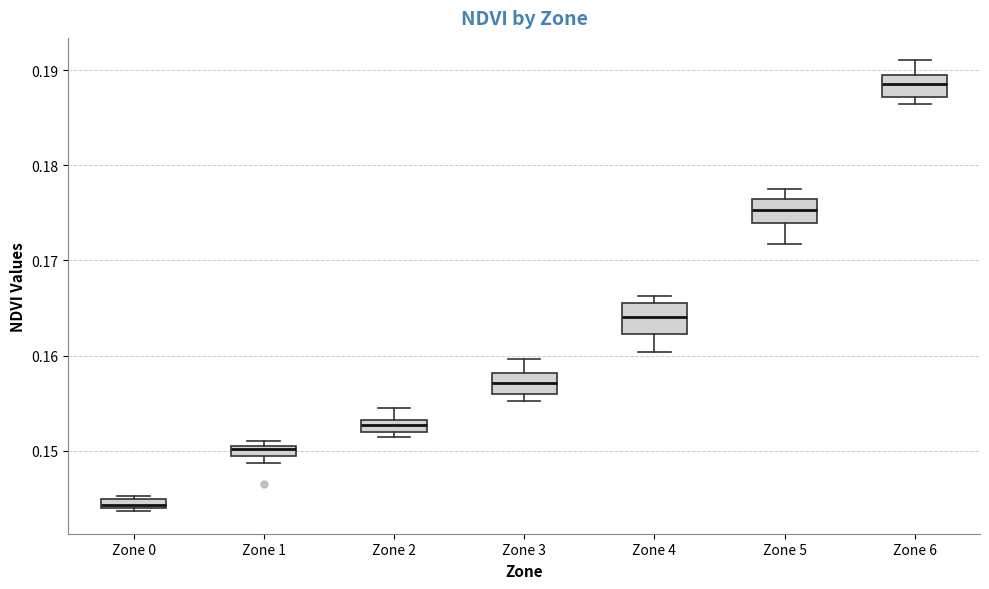

Where does the upper whisker of the box for Zone 2 end on the y-axis? The values are not printed on the chart, so give them approximately, as read against the axis.

0.155